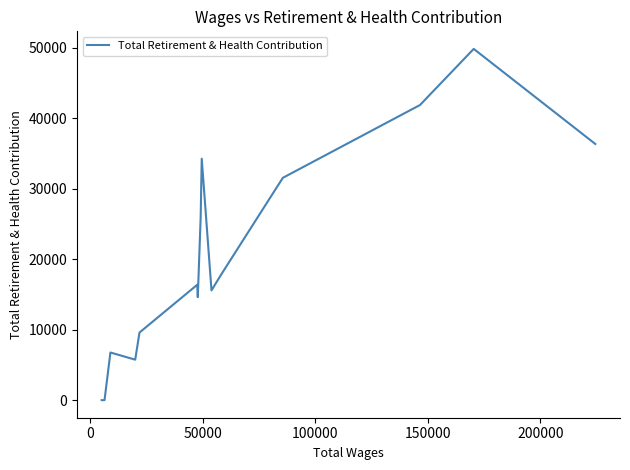

What is the greatest value displayed?

49868